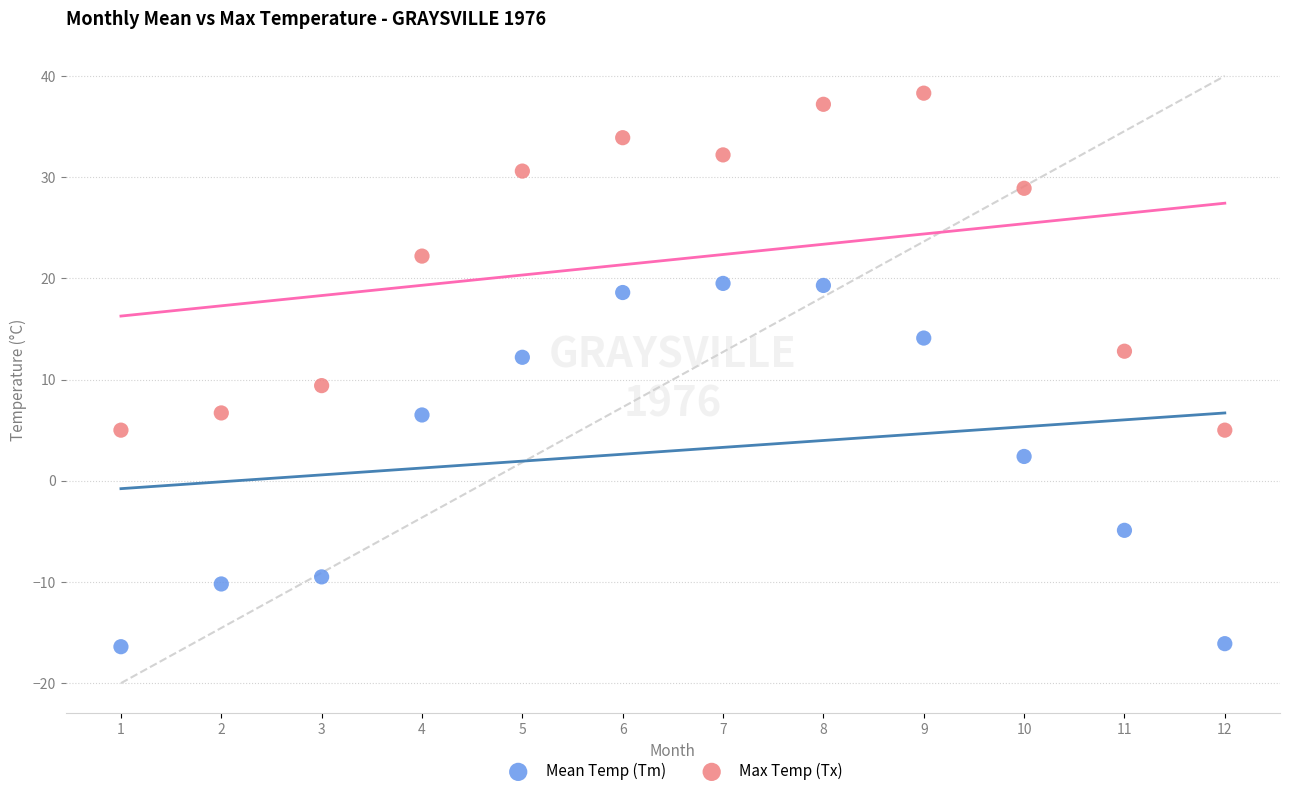

In the Mean Temp (Tm) series, what Y value is closest to 1?

2.4